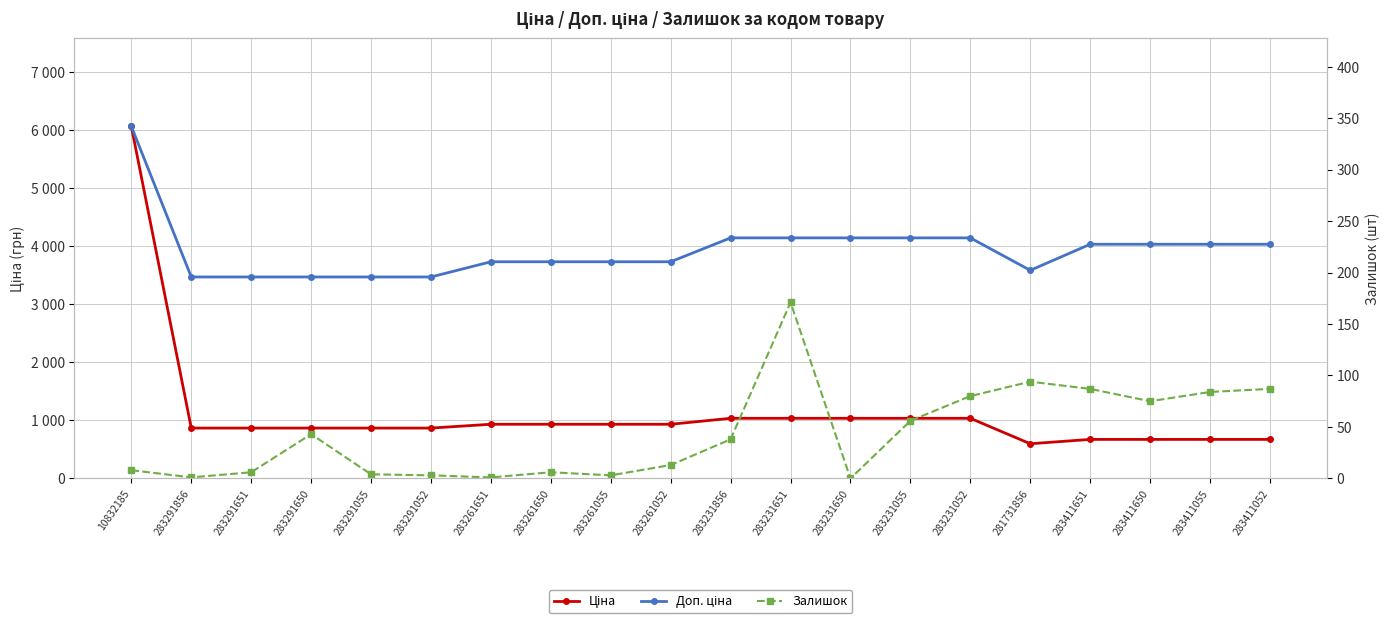

Which series changed the most between 283231651 and 283411052?

Ціна